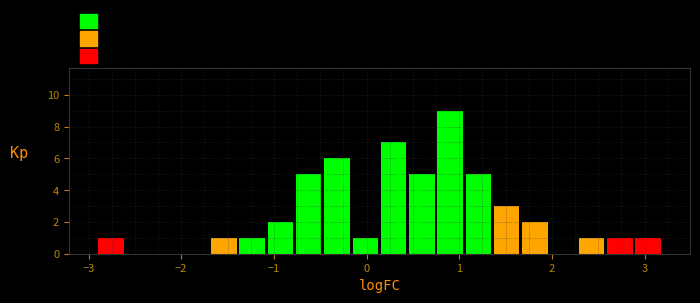

Read against the x-axis, roughly where is the centre of the tallest bar?

0.9